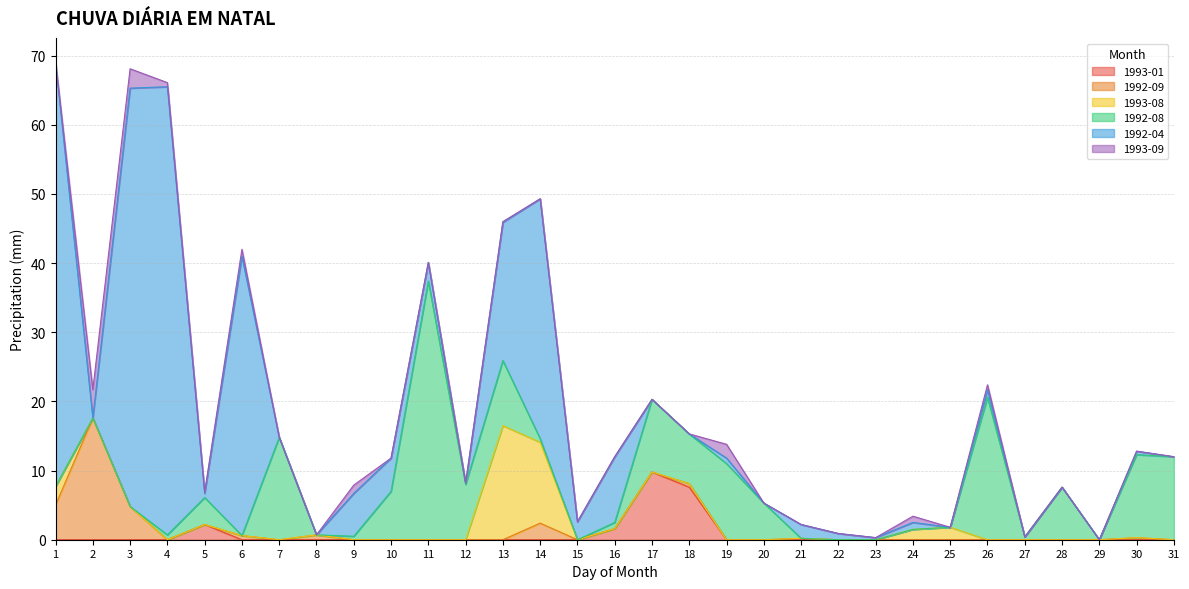

Reading right to left, what are all the values shown in this chart?

1993-01: 0.0	0.0	0.0	0.0	0.0	0.0	0.0	0.0	0.0	0.0	0.0	0.0	0.0	7.6	9.8	1.6	0.0	0.0	0.0	0.0	0.0	0.0	0.0	0.0	0.0	0.0	2.2	0.0	0.0	0.0	0.0
1992-09: 0.0	0.3	0.0	0.0	0.0	0.0	0.0	0.0	0.0	0.0	0.2	0.0	0.0	0.5	0.0	0.0	0.0	2.4	0.0	0.0	0.0	0.0	0.0	0.7	0.0	0.6	0.0	0.0	4.8	17.6	5.0
1993-08: 0.0	0.0	0.0	0.0	0.0	0.0	1.8	1.5	0.0	0.0	0.0	0.0	0.0	0.0	0.0	0.0	0.0	11.7	16.5	0.0	0.0	0.0	0.0	0.0	0.0	0.0	0.0	0.0	0.0	0.0	2.7
1992-08: 12.0	12.0	0.0	7.6	0.4	20.6	0.0	0.0	0.0	0.0	0.0	5.3	11.0	7.2	10.5	0.9	0.0	0.5	9.4	8.0	37.4	7.0	0.5	0.0	14.8	0.0	3.9	0.7	0.0	0.0	0.0
1992-04: 0.0	0.5	0.0	0.0	0.0	1.1	0.0	1.0	0.3	0.9	2.0	0.0	0.8	0.0	0.0	9.5	2.6	34.7	20.0	0.2	2.7	4.8	6.2	0.0	0.0	40.4	0.6	64.8	60.5	0.0	61.4
1993-09: 0.0	0.0	0.0	0.0	0.0	0.7	0.0	0.9	0.0	0.0	0.0	0.0	2.0	0.0	0.0	0.0	0.0	0.0	0.1	0.0	0.0	0.0	1.2	0.0	0.0	1.0	0.2	0.6	2.8	4.1	0.0